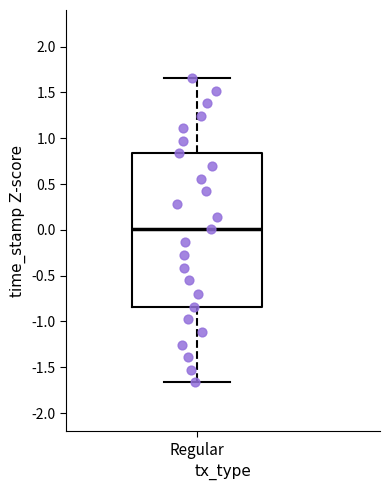

Where does the upper whisker of the box for Regular end on the y-axis? The values are not printed on the chart, so give them approximately, as read against the axis.

1.65